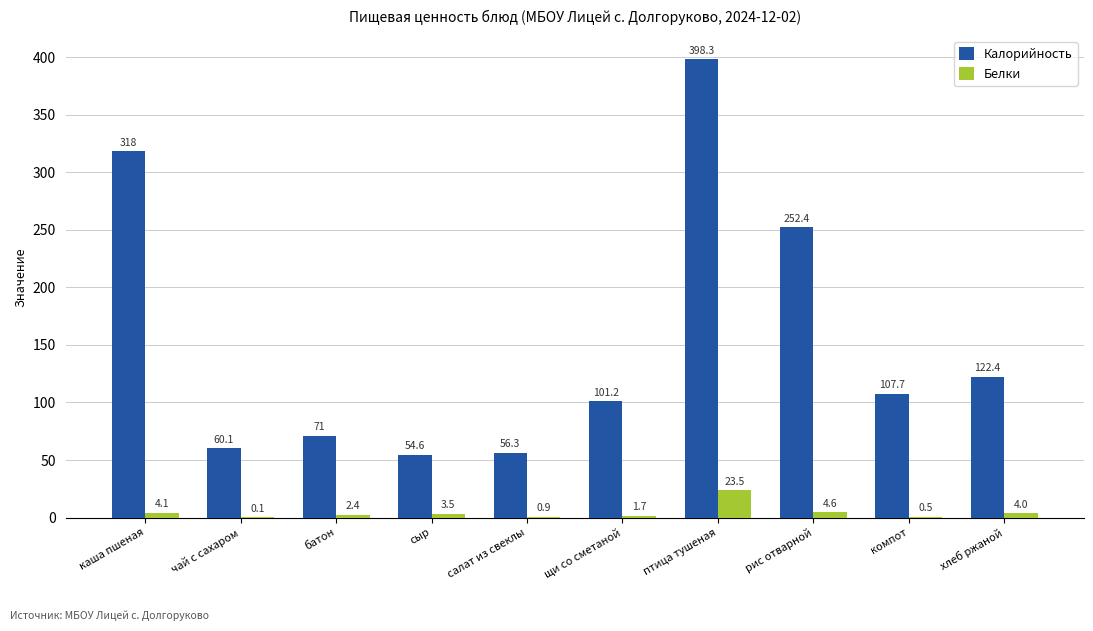

Which category has the highest value in the Белки series?

птица тушеная